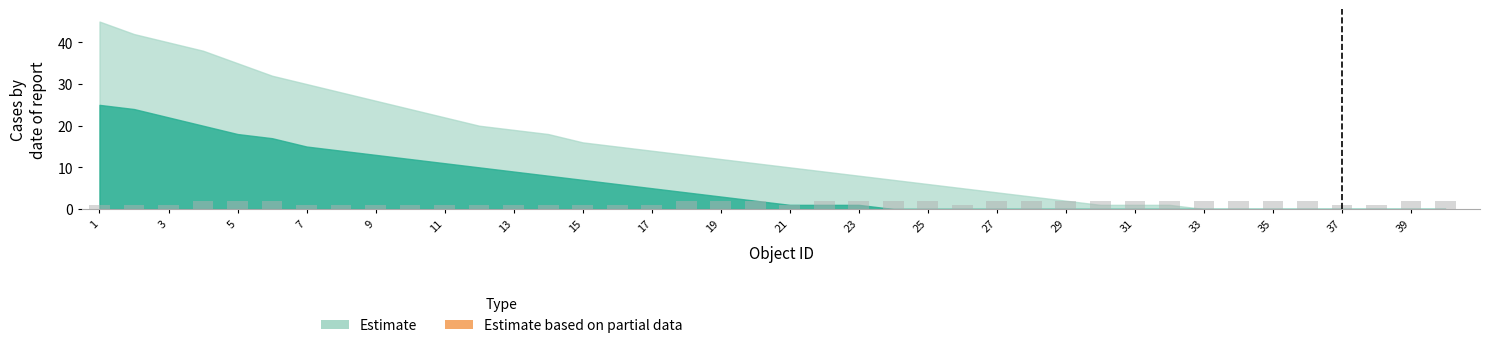

What is the value of the 38th bar from the left?

1